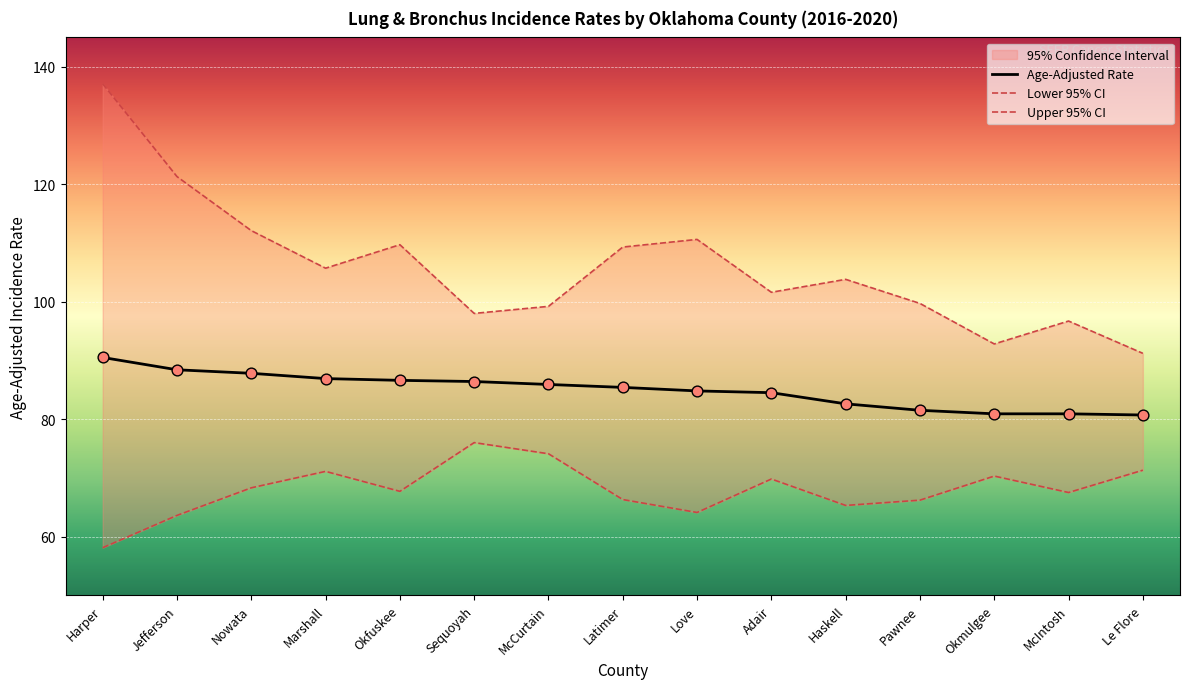

Which series has the largest total across all categories?

Upper 95% CI